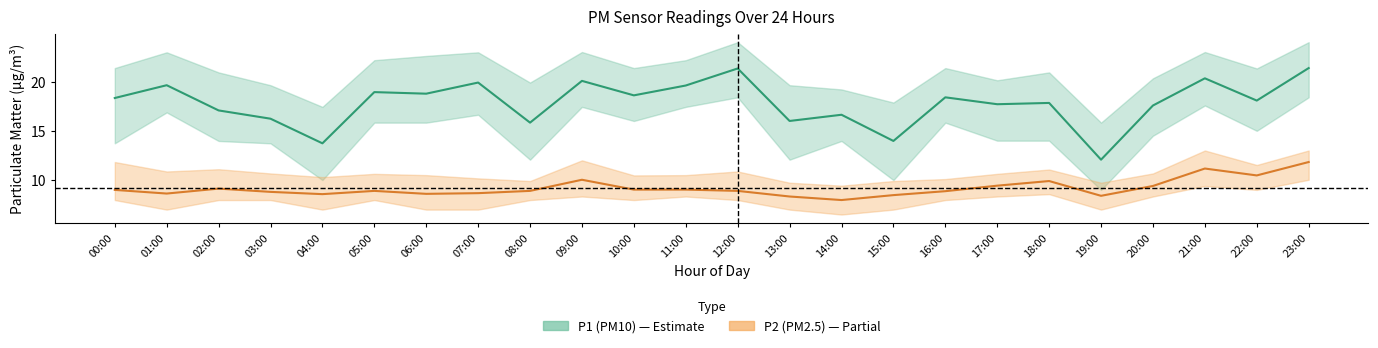

What position from the right is 21:00?

3